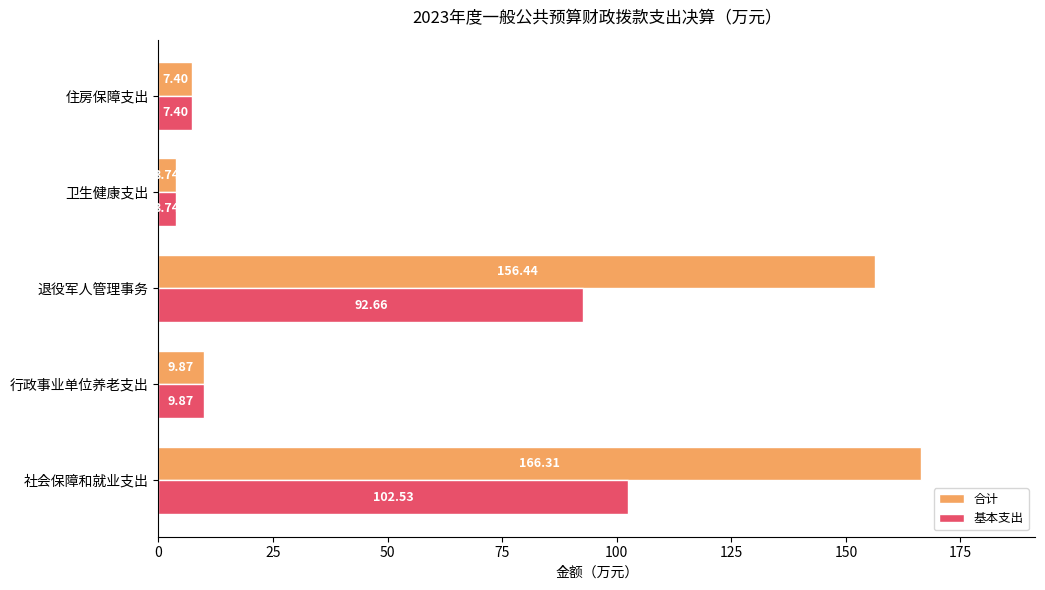

Rank the categories by 合计 value from highest to lowest.

社会保障和就业支出, 退役军人管理事务, 行政事业单位养老支出, 住房保障支出, 卫生健康支出